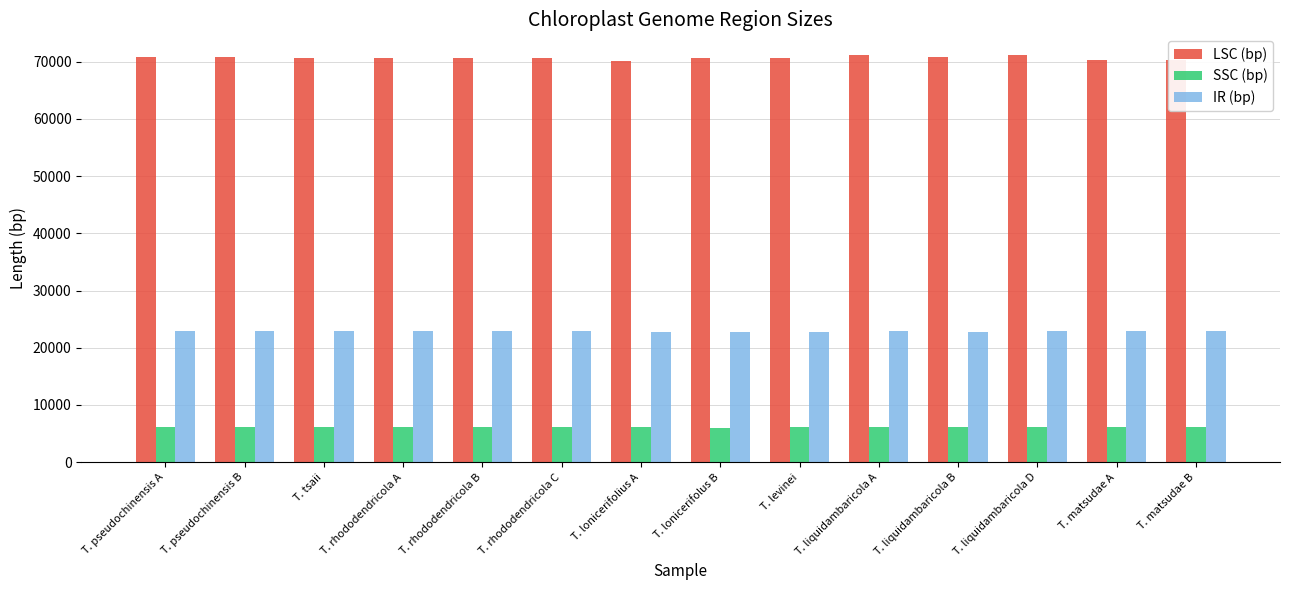

Does the chart contain stacked bars?

No